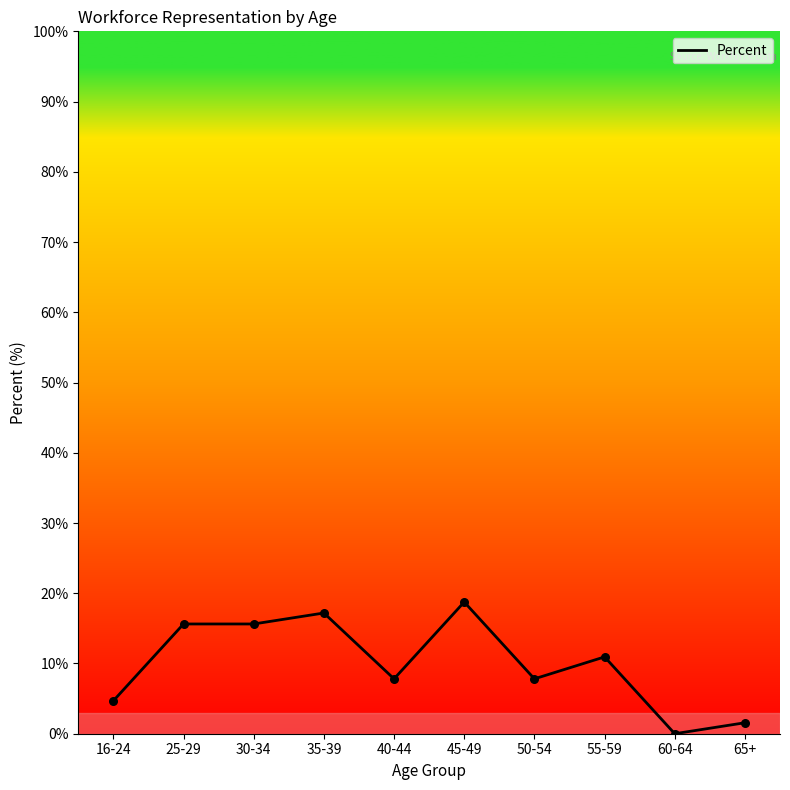

Between 65+ and 30-34, which is larger?

30-34